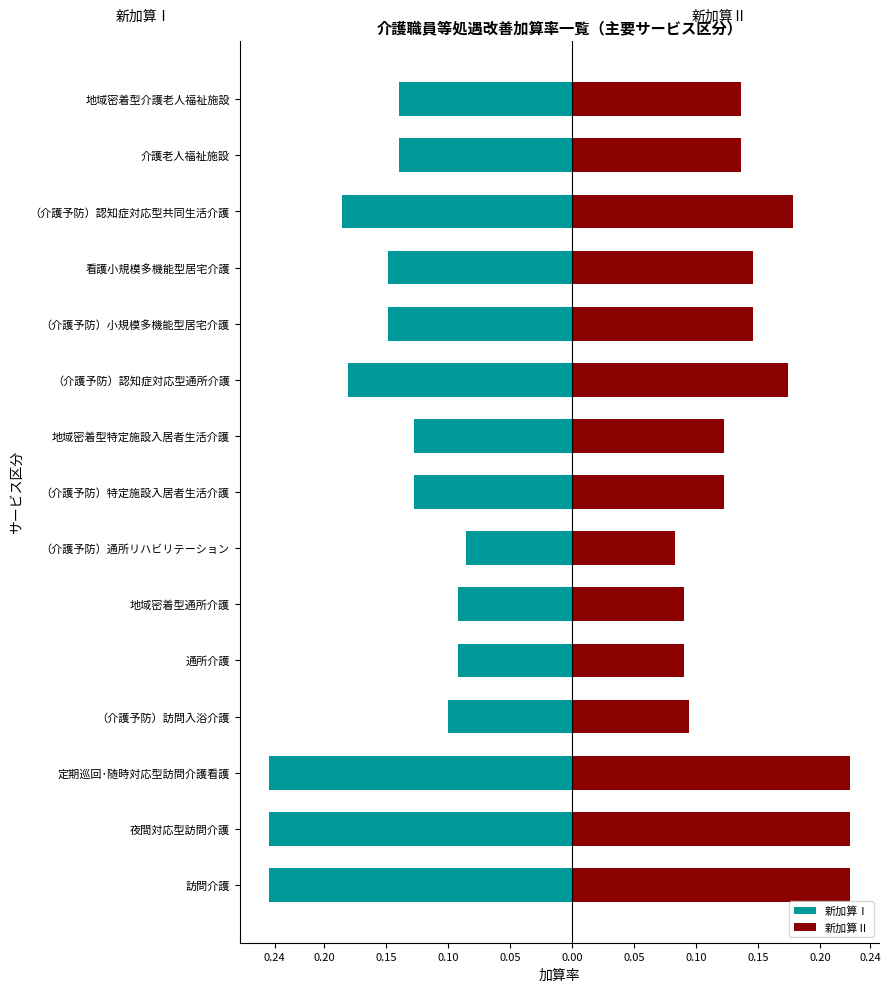

What is the minimum value for 新加算Ⅱ?

0.1